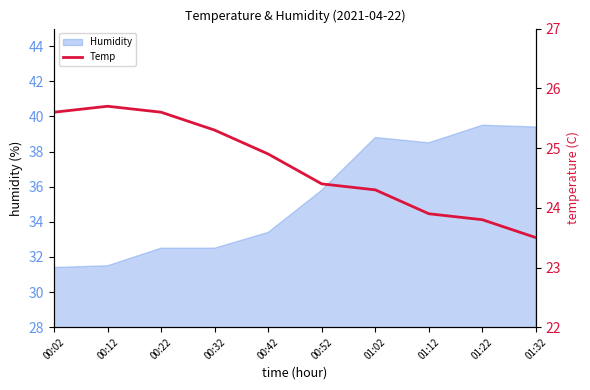

Count the number of categories in the chart.

10